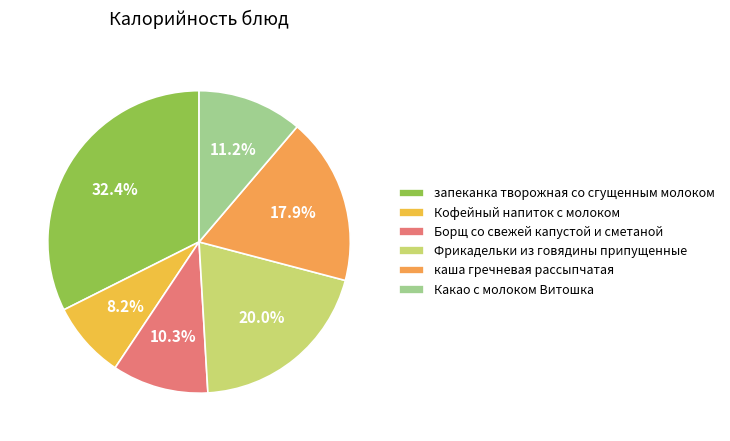

The каша гречневая рассыпчатая slice represents 18% of the pie. True or false?

True